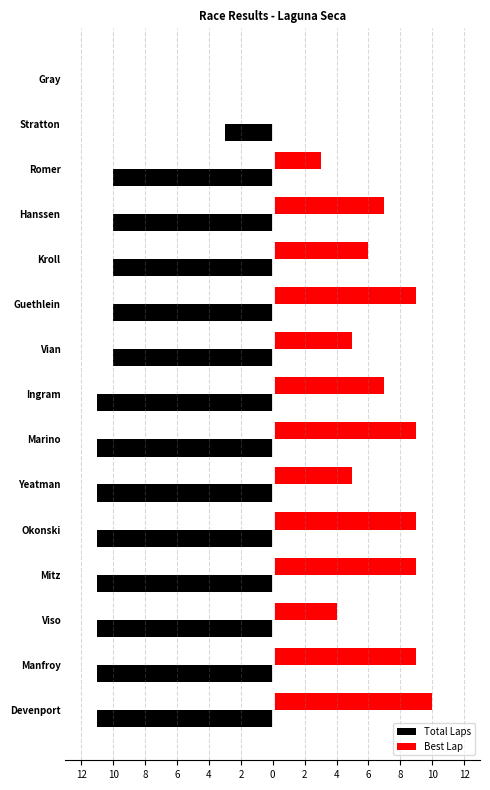

Reading left to right, transcribe all the data shown in this chart.

Total Laps: -11	-11	-11	-11	-11	-11	-11	-11	-10	-10	-10	-10	-10	-3	0
Best Lap: 10	9	4	9	9	5	9	7	5	9	6	7	3	0	0